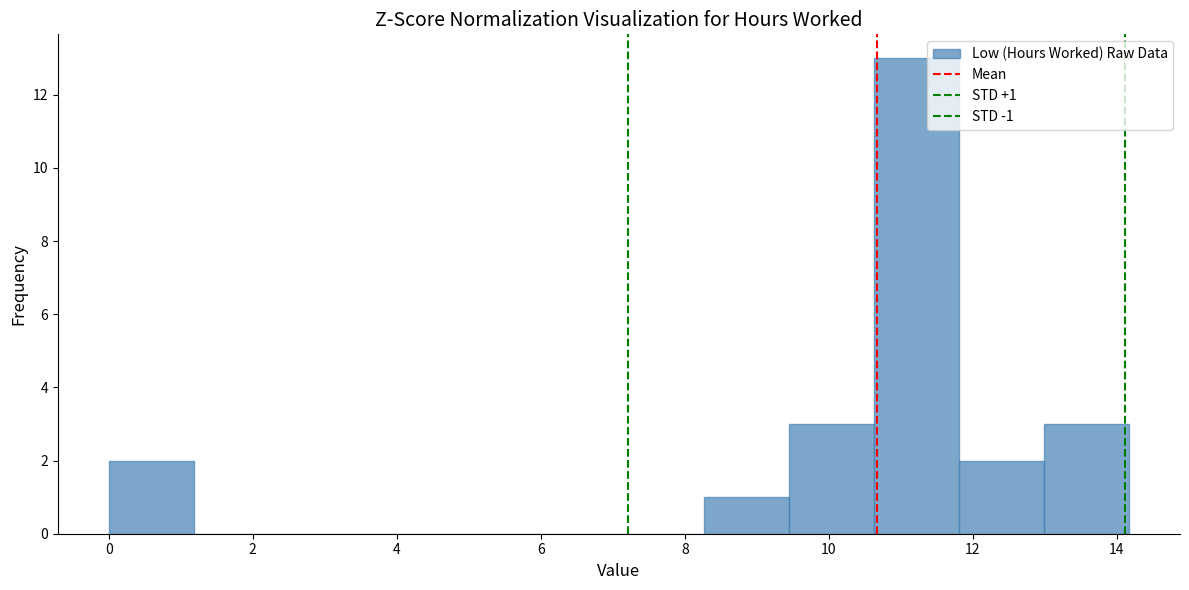

Over which range of the x-axis is the bar tallest?

10.6 to 11.8